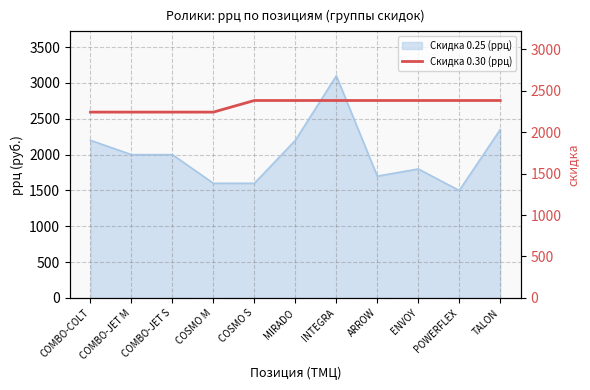

The value at COMBO-COLT is 3487. True or false?

False